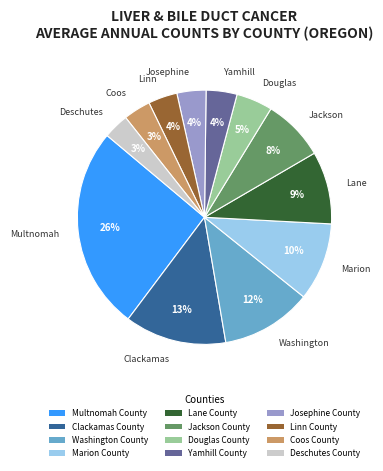

Which has a higher value, Deschutes County or Clackamas County?

Clackamas County